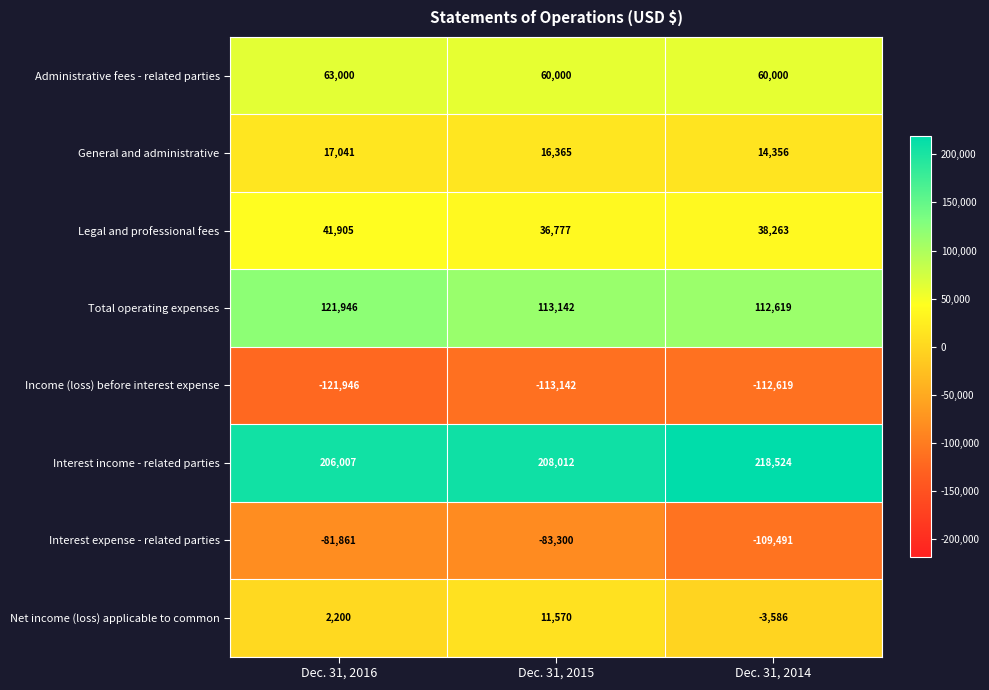

Which series has the widest spread of values?

Interest expense - related parties